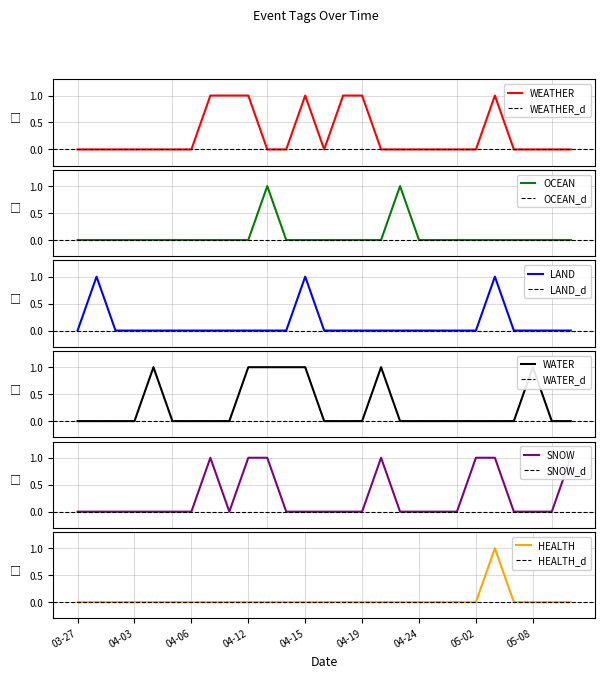

The HEALTH series shows 0 at 04-12. True or false?

True